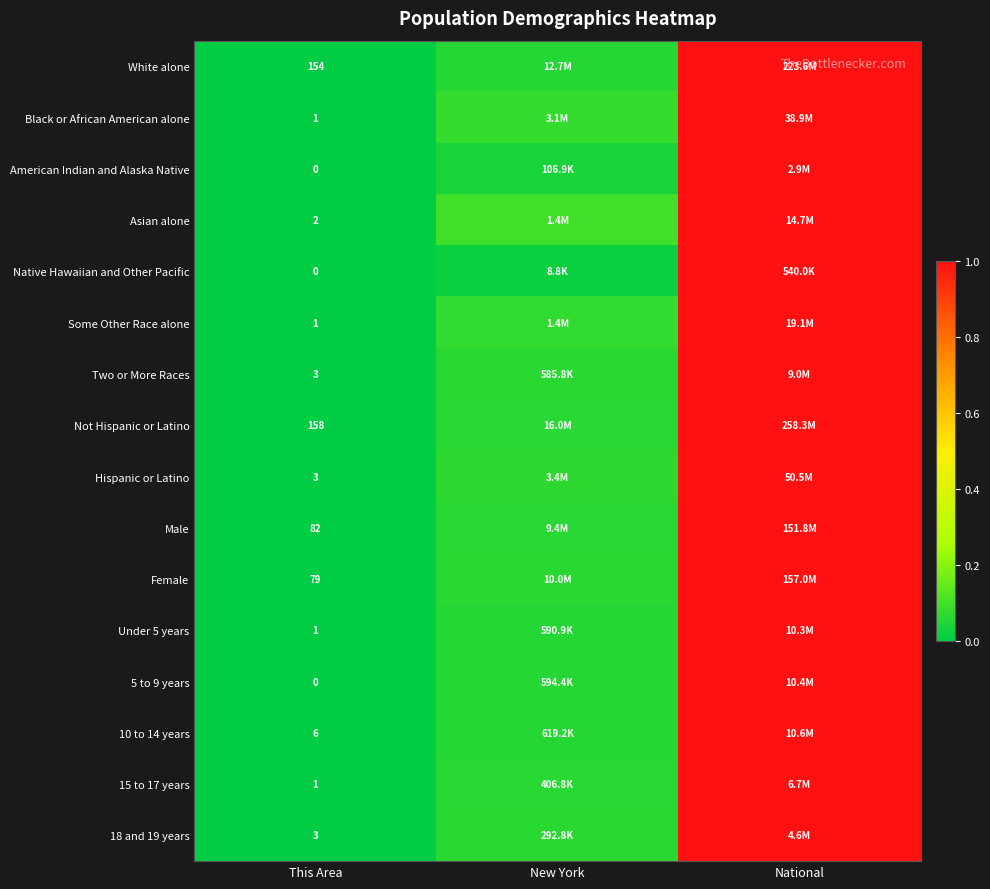

Which series has the widest spread of values?

White alone